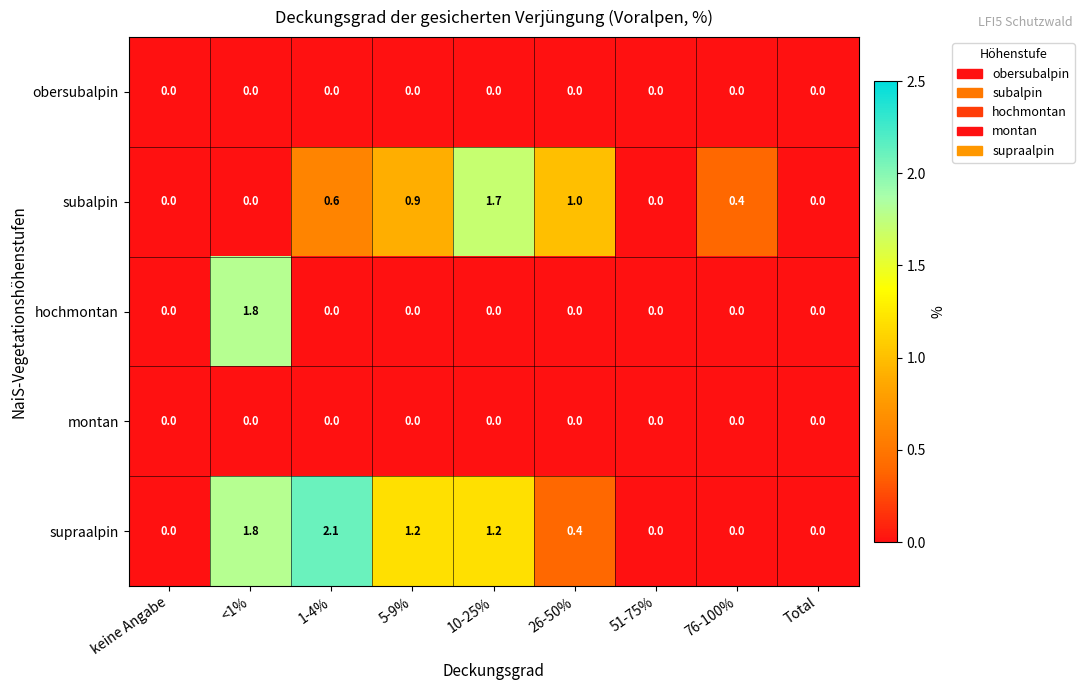

What is the sum of the subalpin values at <1% and 10-25%?

1.7